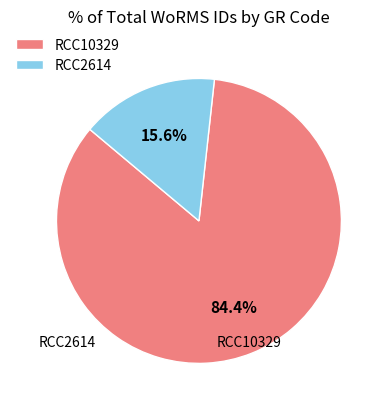

Approximately how many times larger is the value at RCC10329 compared to RCC2614?

5.4